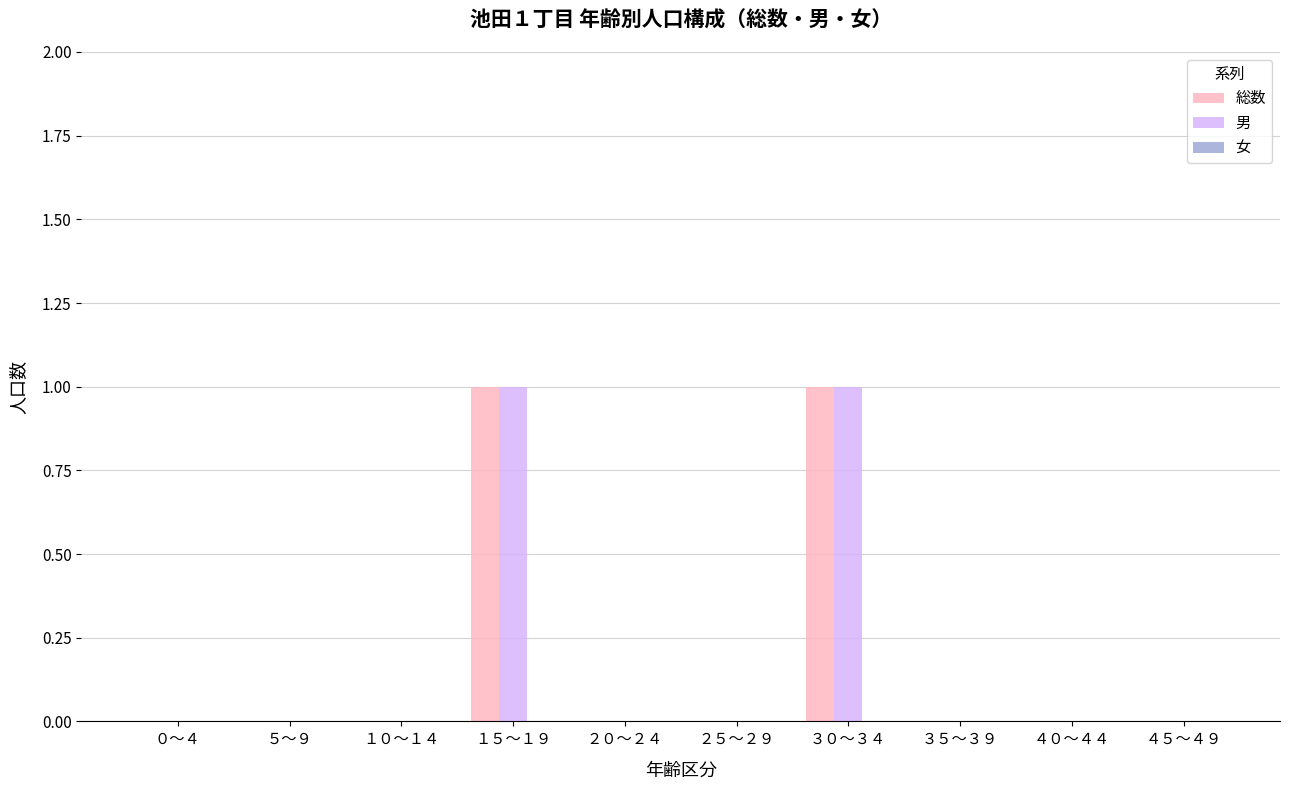

The 総数 series shows 1 at ０～４. True or false?

False